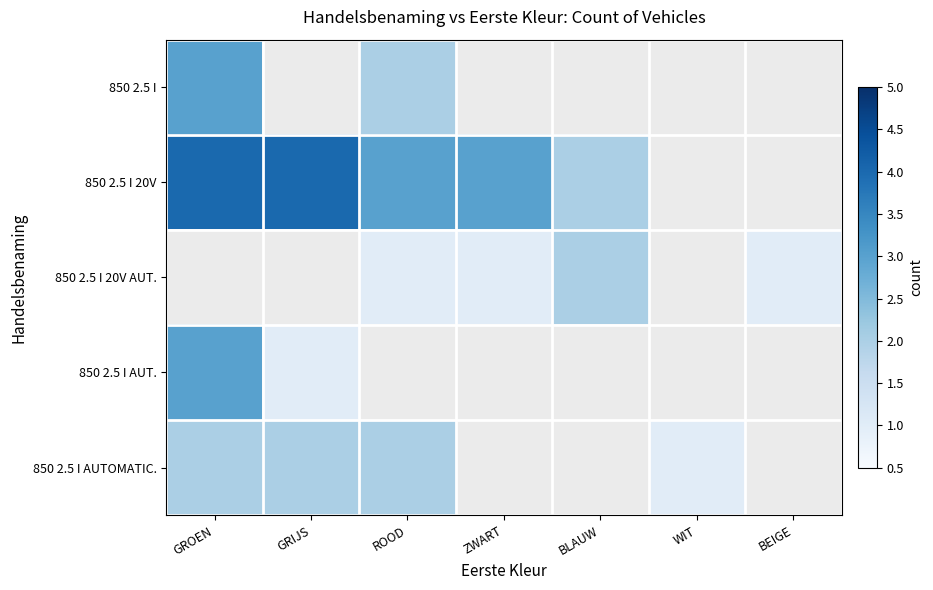

Which label corresponds to the largest value in the chart?

GROEN